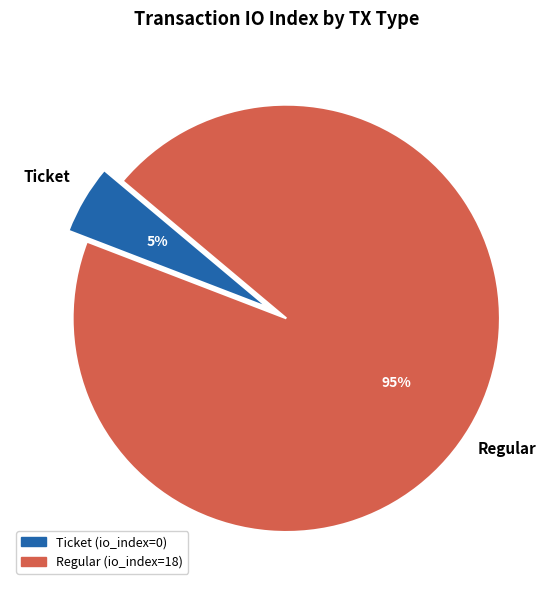

Do Regular and Ticket together represent more than half of the pie?

Yes